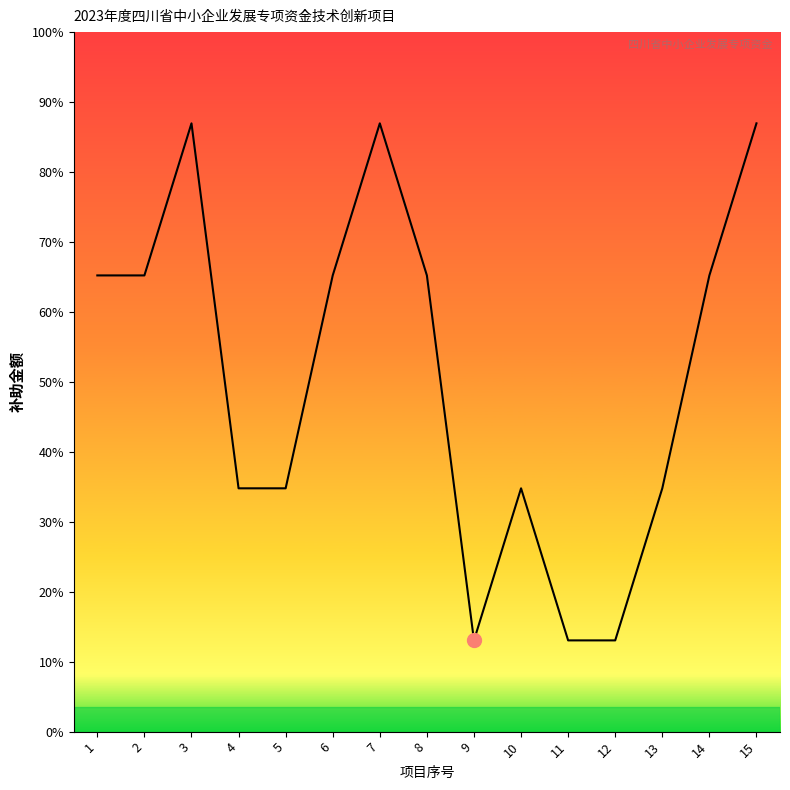

At which label does the data first exceed 75?

3